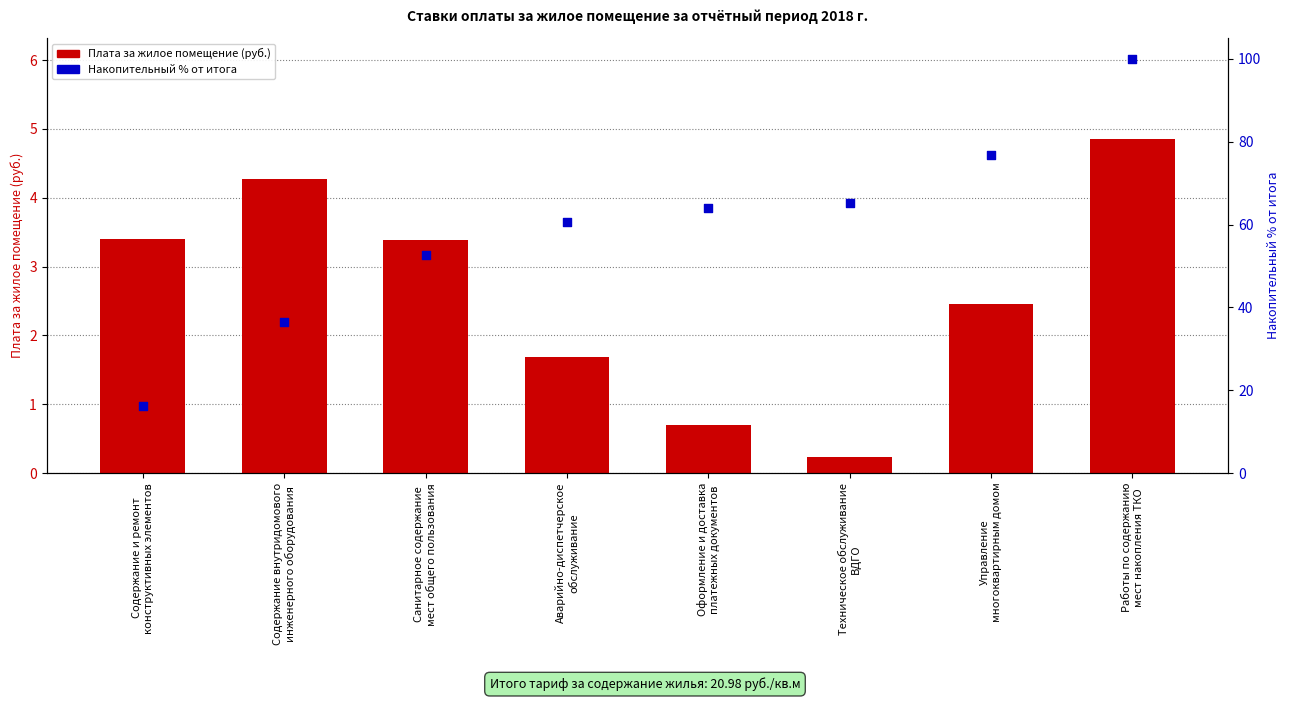

Which series has the widest spread of Y values?

Накопительный % от итога